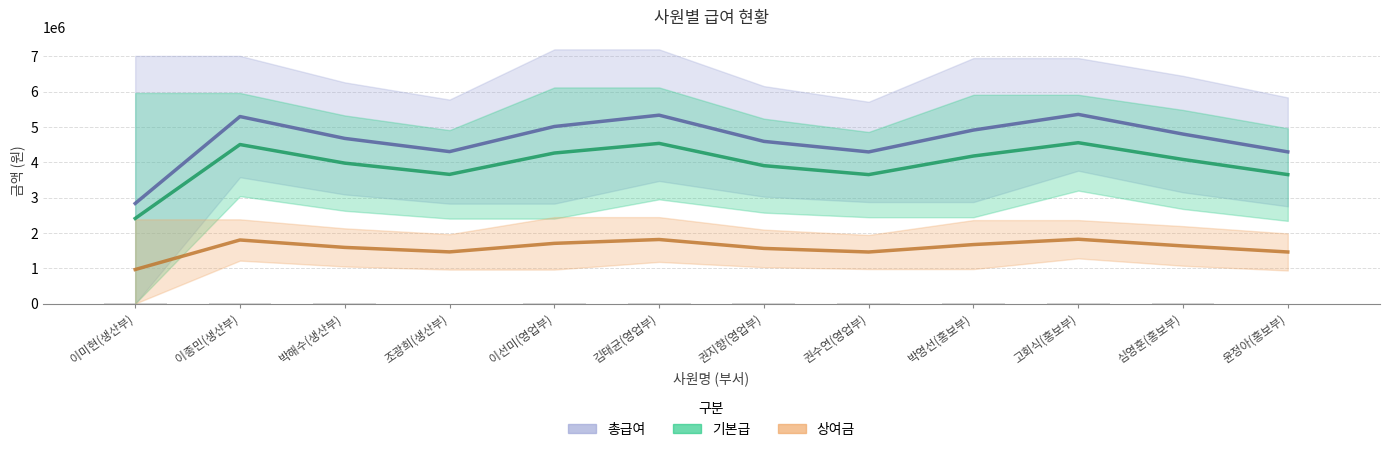

At which category is the sum across all series the highest?

고회식(홍보부)